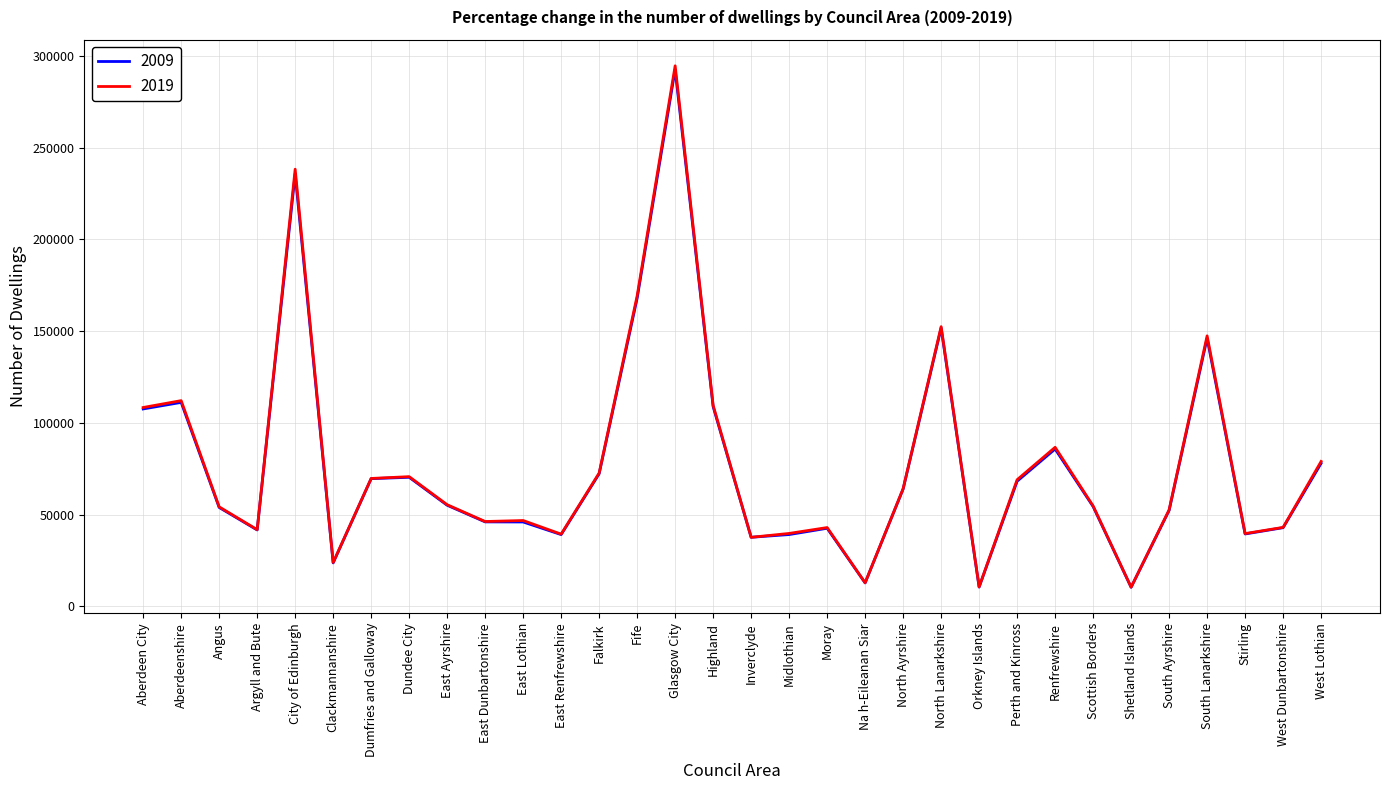

What is the total value across all series at South Ayrshire?

104869